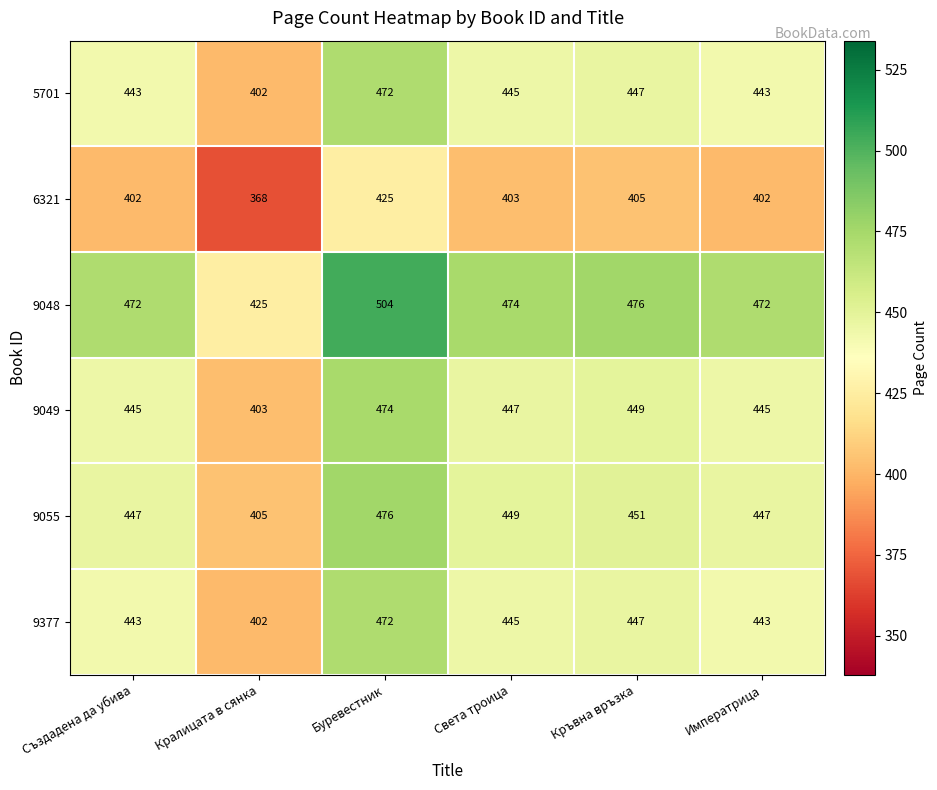

How many categories are shown in the chart?

6